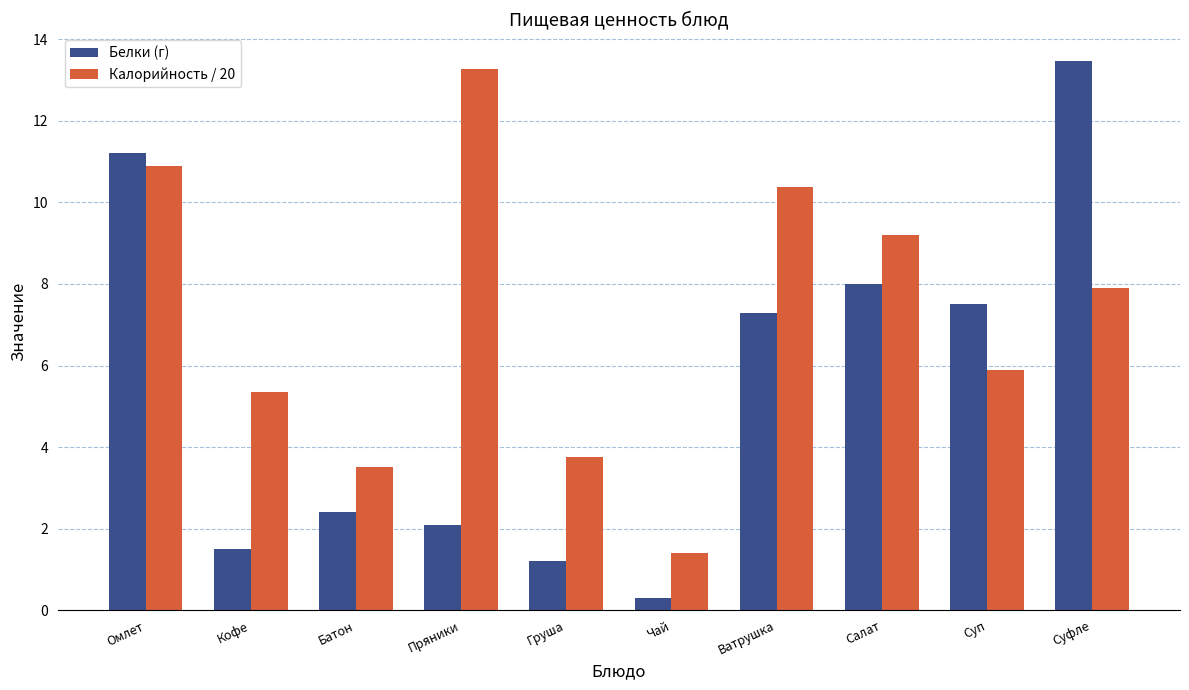

What is the difference between the second highest and second lowest values in the Белки (г) series?

10.0